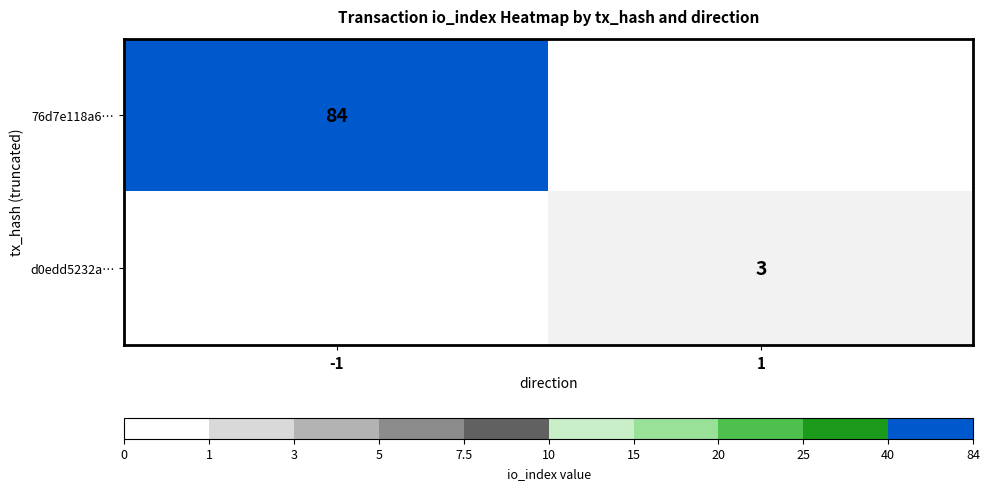

Is it true that 76d7e118a6… equals 84 at -1?

True